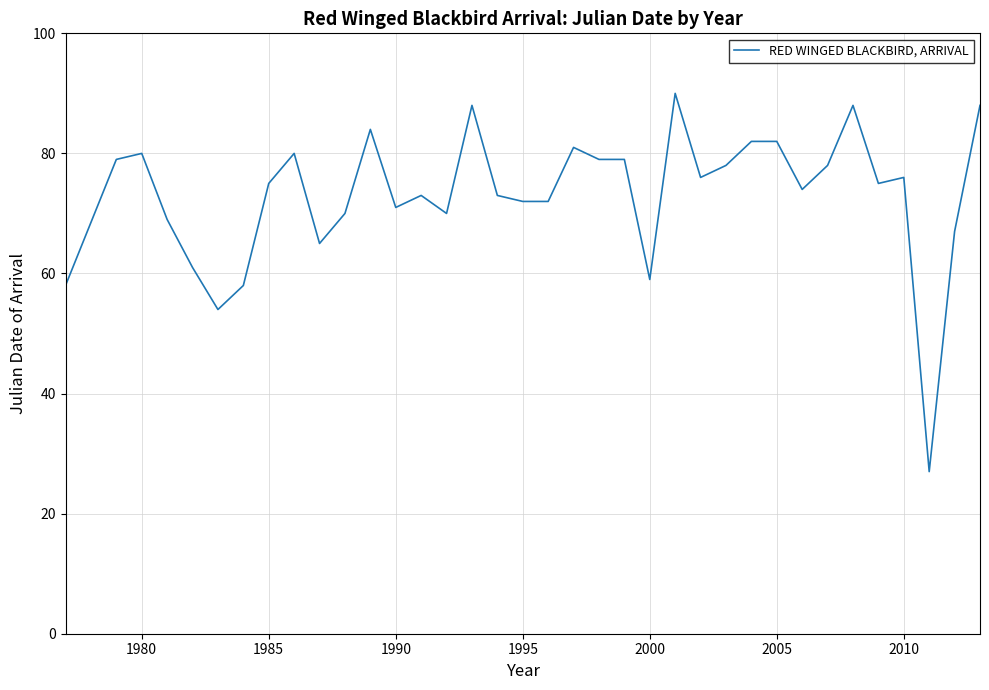

What is the difference between the maximum and minimum values?

63